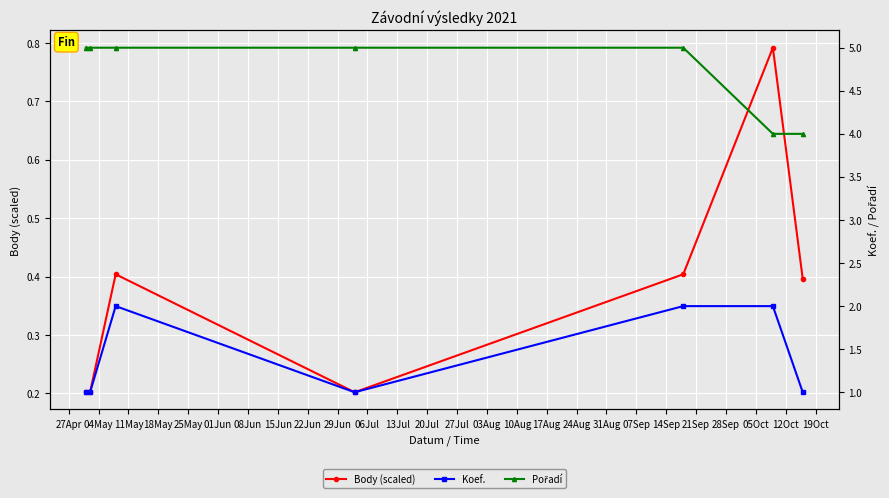

What is the sum of all Pořadí values?

33.0